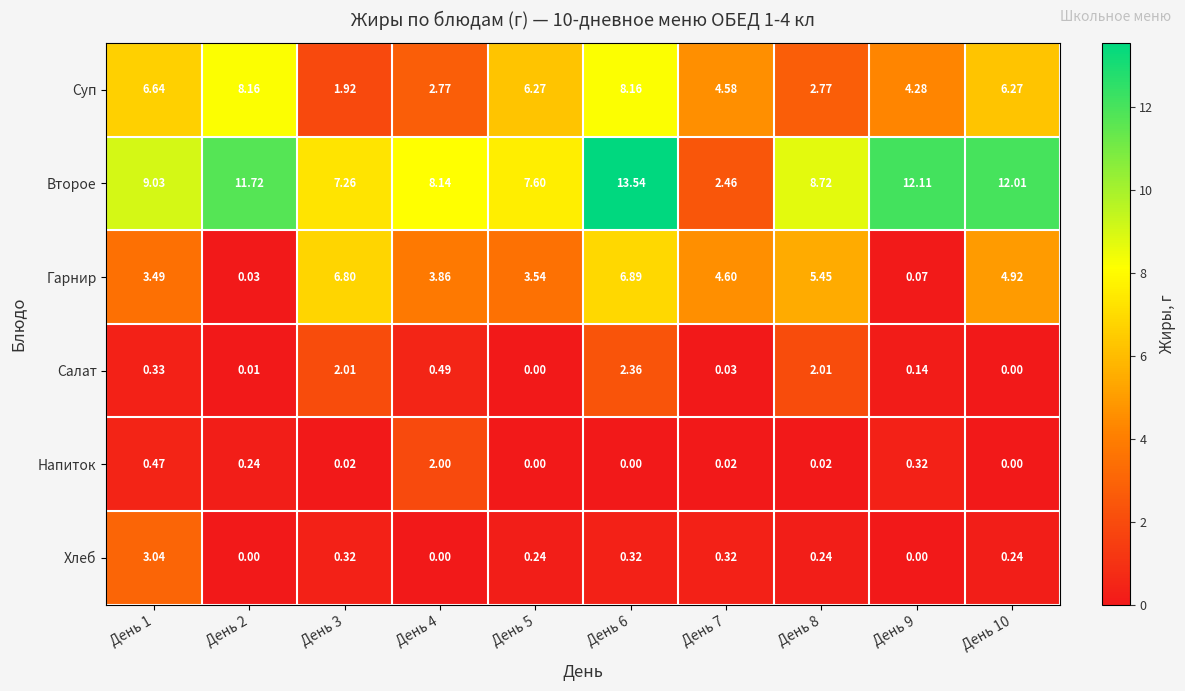

Which series has the largest range (max minus min)?

Второе